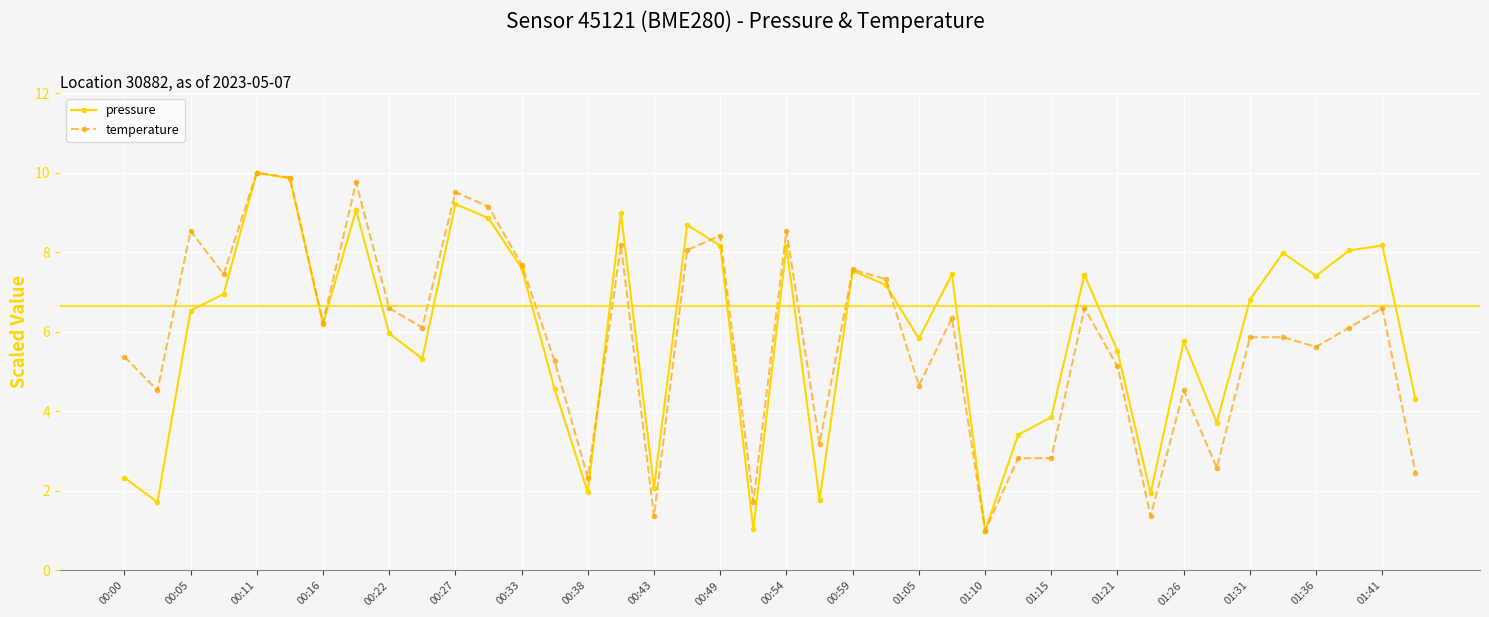

What are all the series names shown in the legend?

pressure, temperature